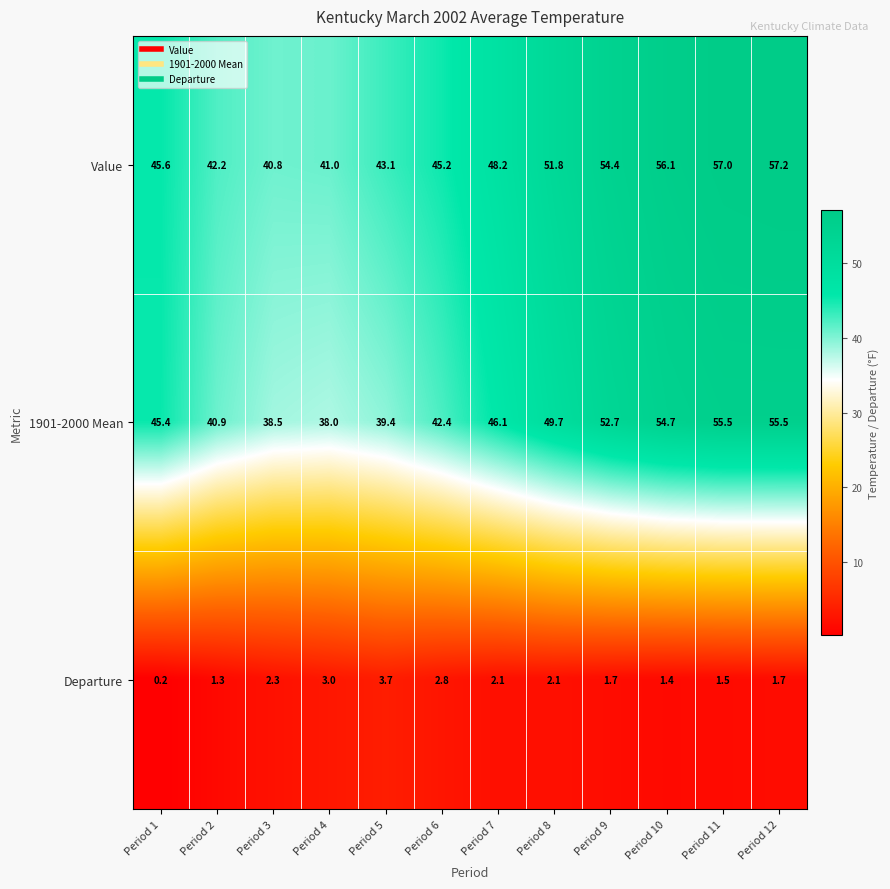

What is the difference between the maximum and minimum values in the Value series?

16.4